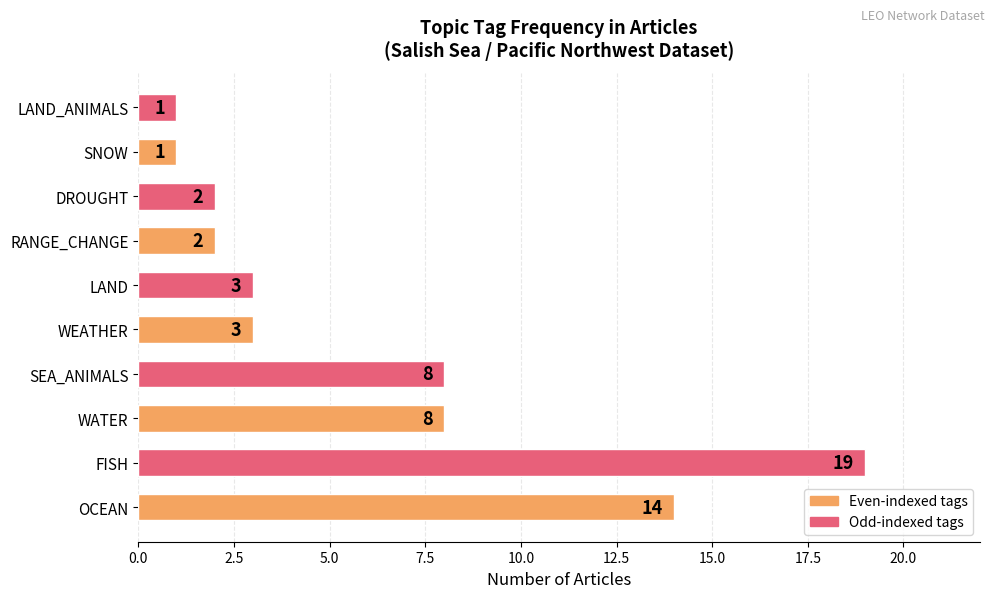

How many data points are less than 3?

4